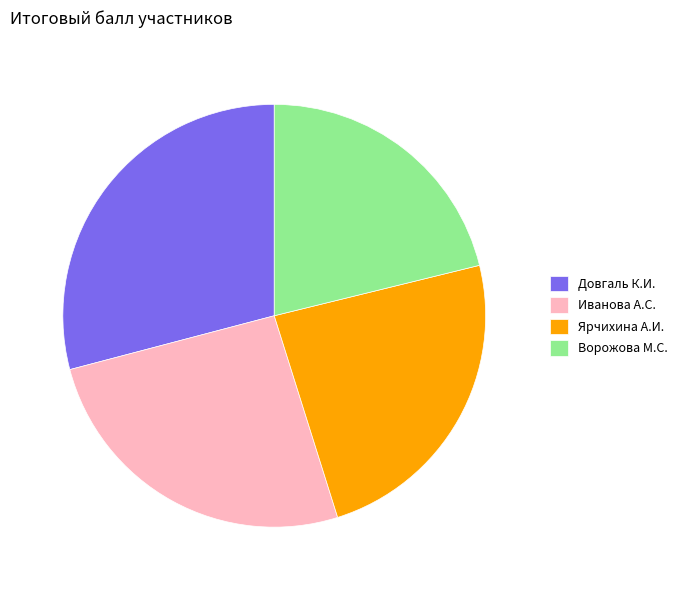

Count the number of slices in the pie.

4